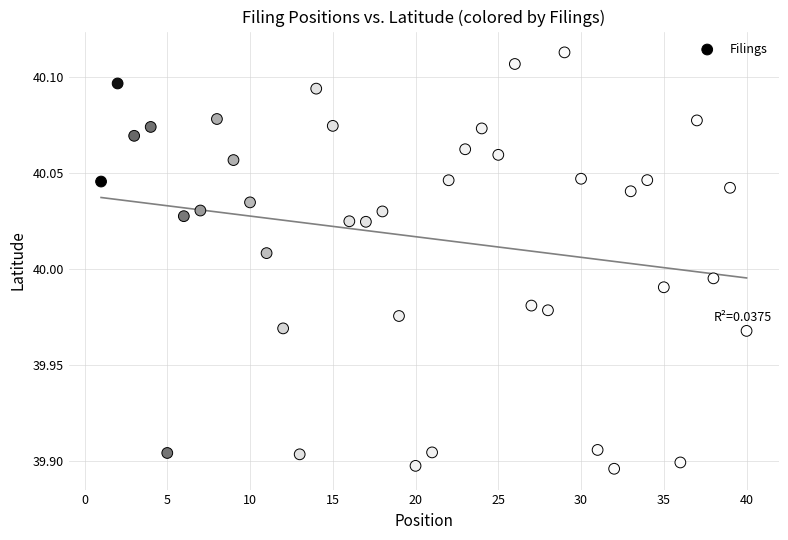

What is the range of X values (max minus min)?

39.0